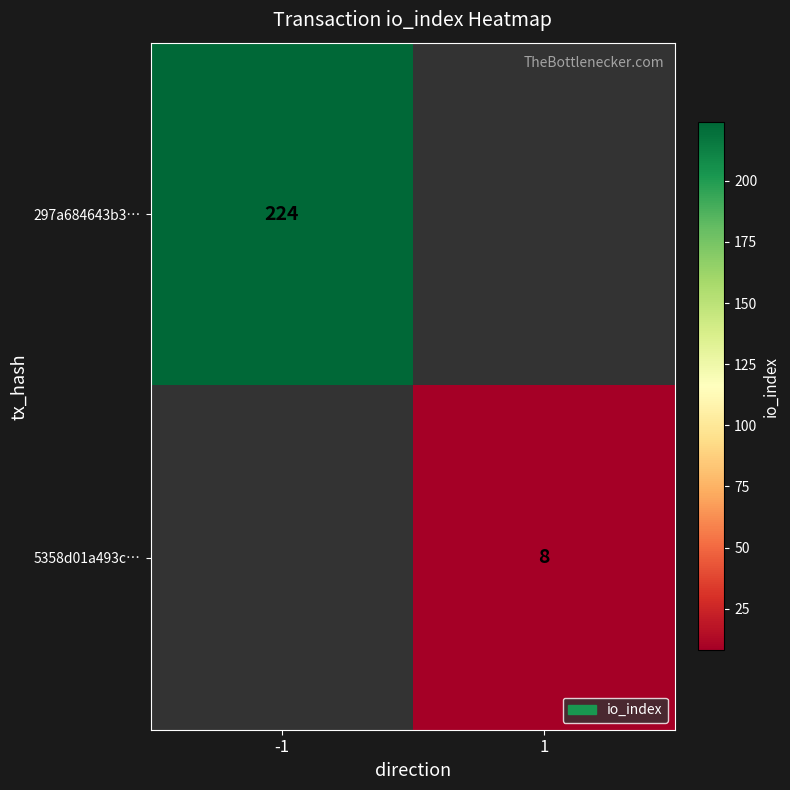

The 297a684643b3… series shows 224 at -1. True or false?

True